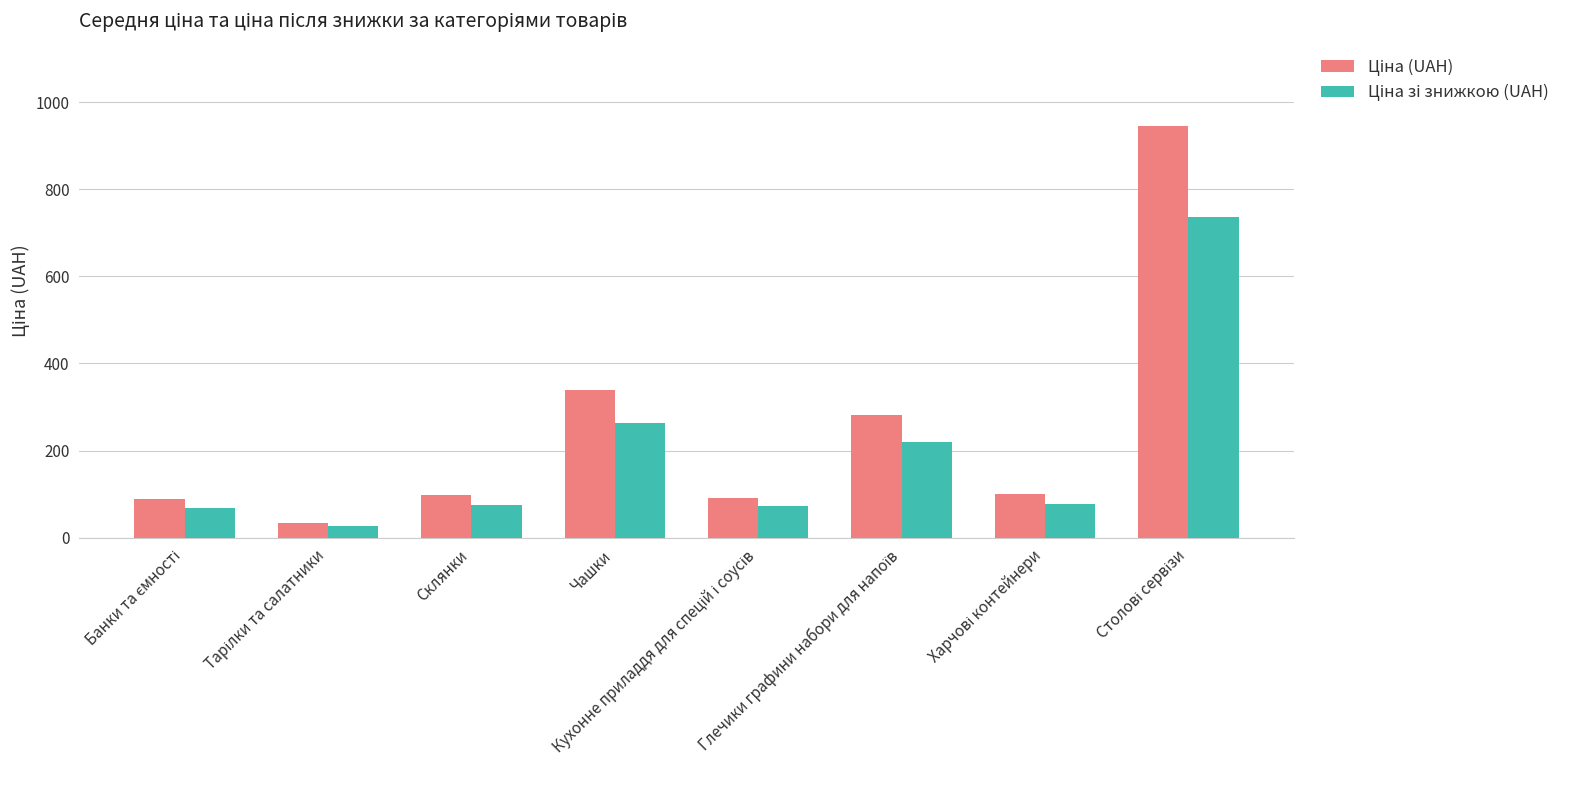

At how many categories does at least one series exceed 305?

2